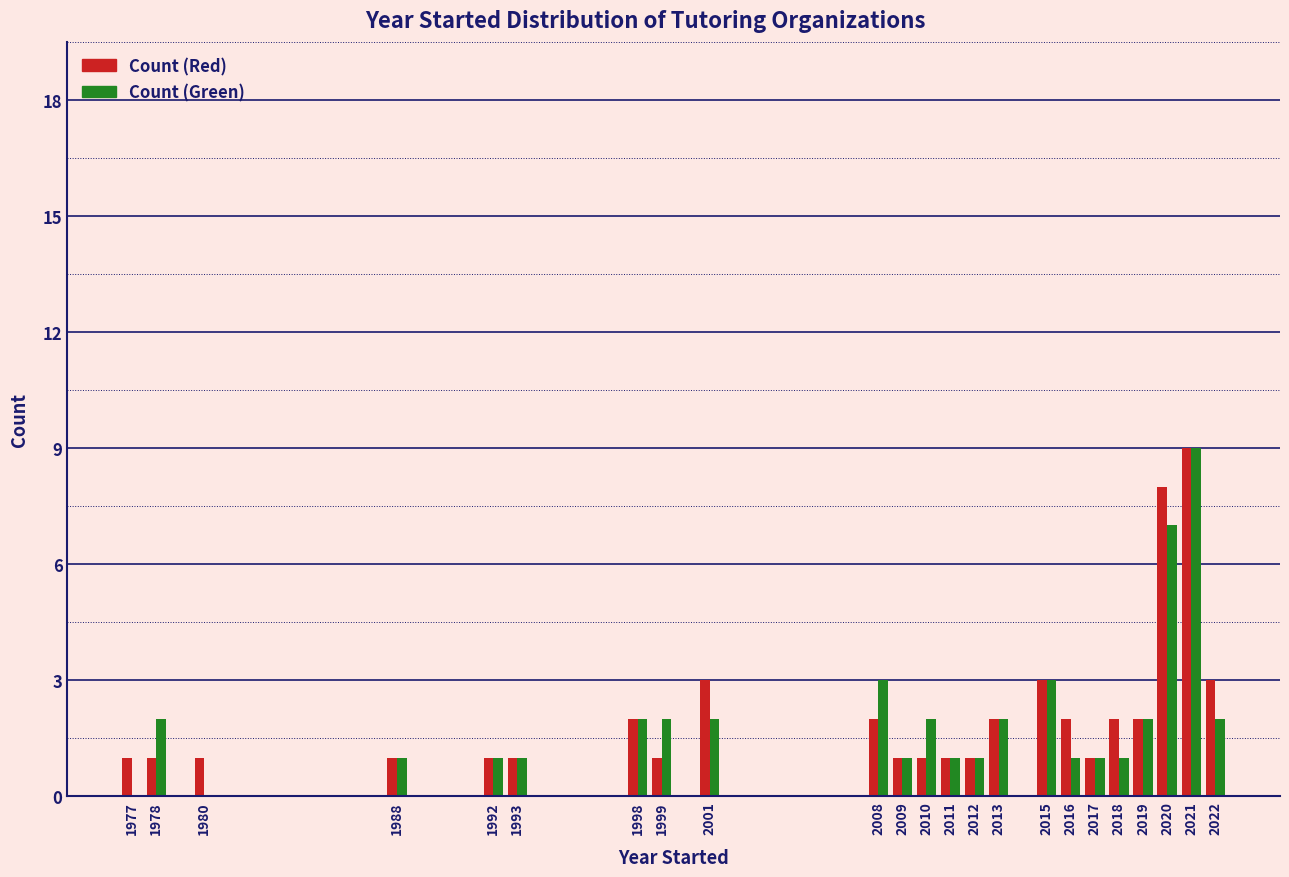

What is the highest value of the Count (Green) series?

9